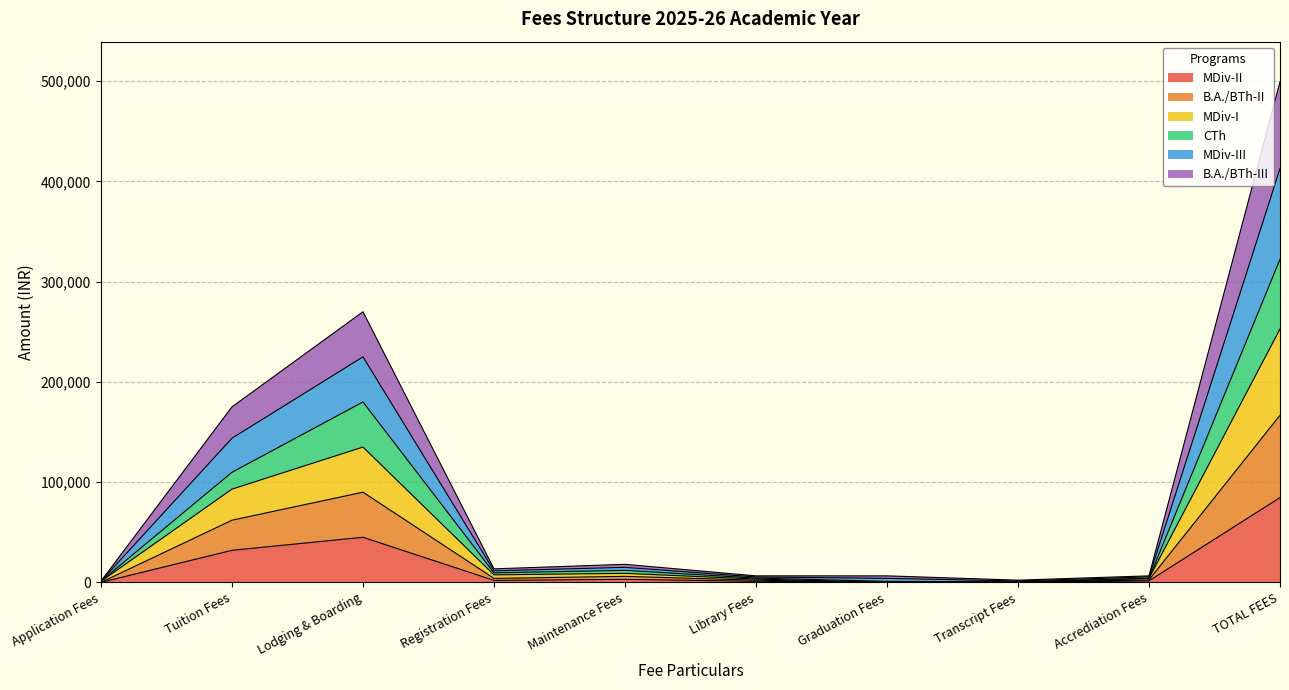

What is the total value across all series at Lodging & Boarding?

270000